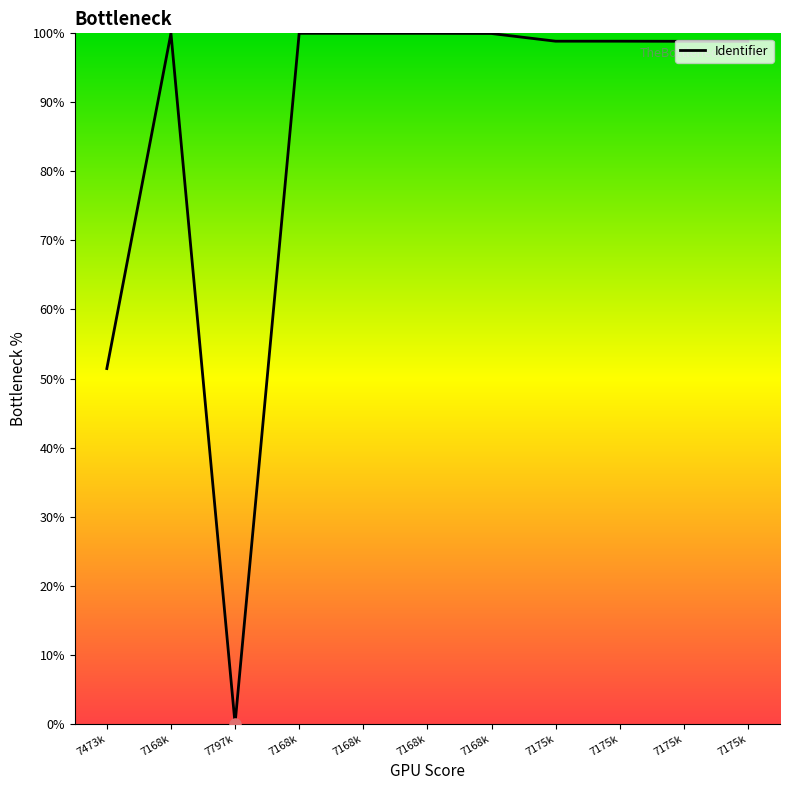

Does the chart have visible grid lines?

No